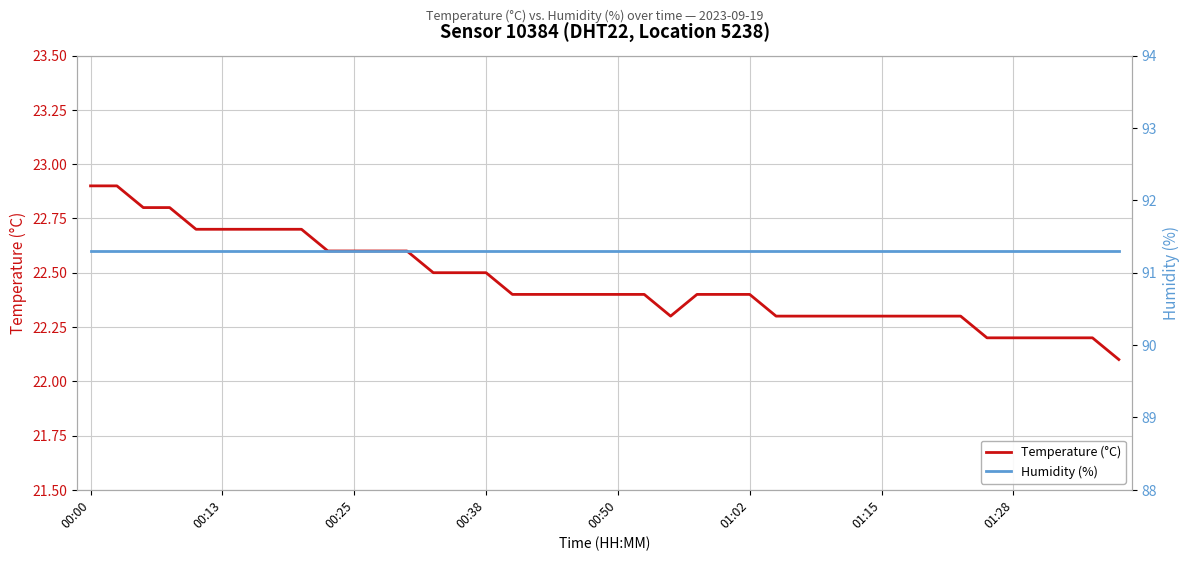

Which series changed the most between 00:00 and 38?

Temperature (°C)